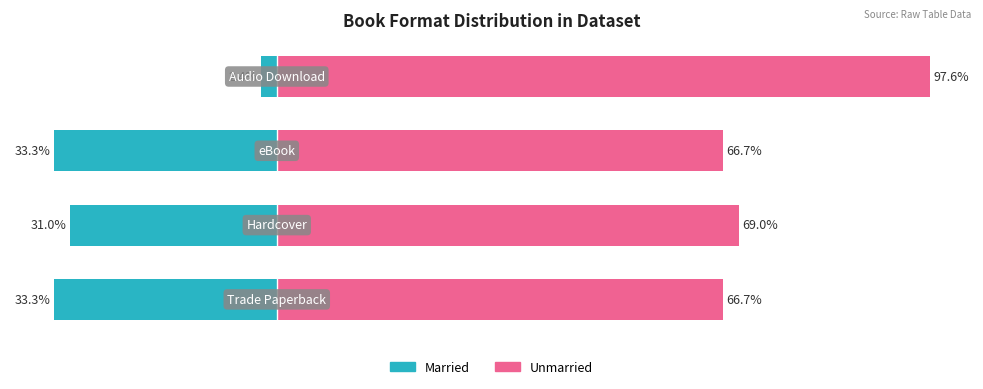

Reading right to left, extract all data points from this chart.

Married: -2.4	-33.3	-31.0	-33.3
Unmarried: 97.6	66.7	69.0	66.7